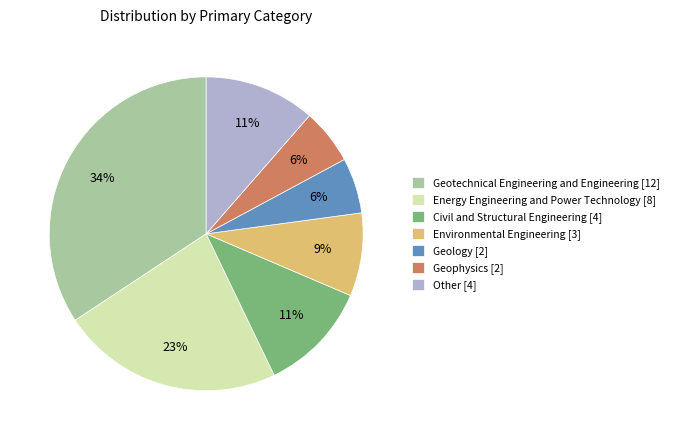

To the nearest percent, what is the average slice percentage?

14%